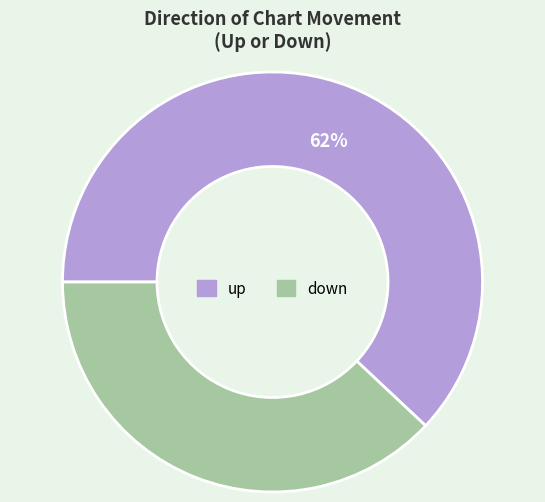

Which has a higher value, down or up?

up